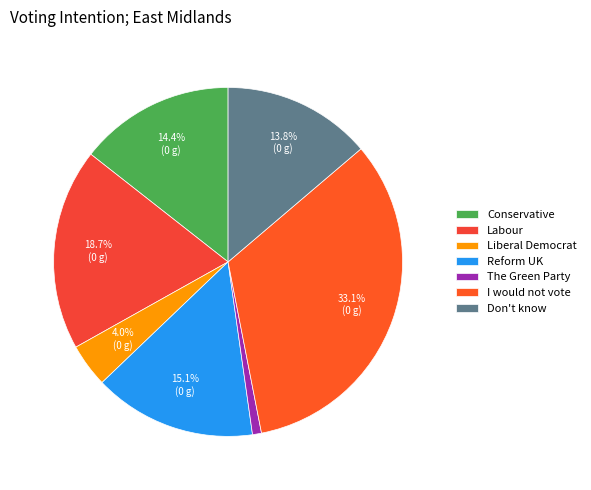

Count the number of slices in the pie.

7